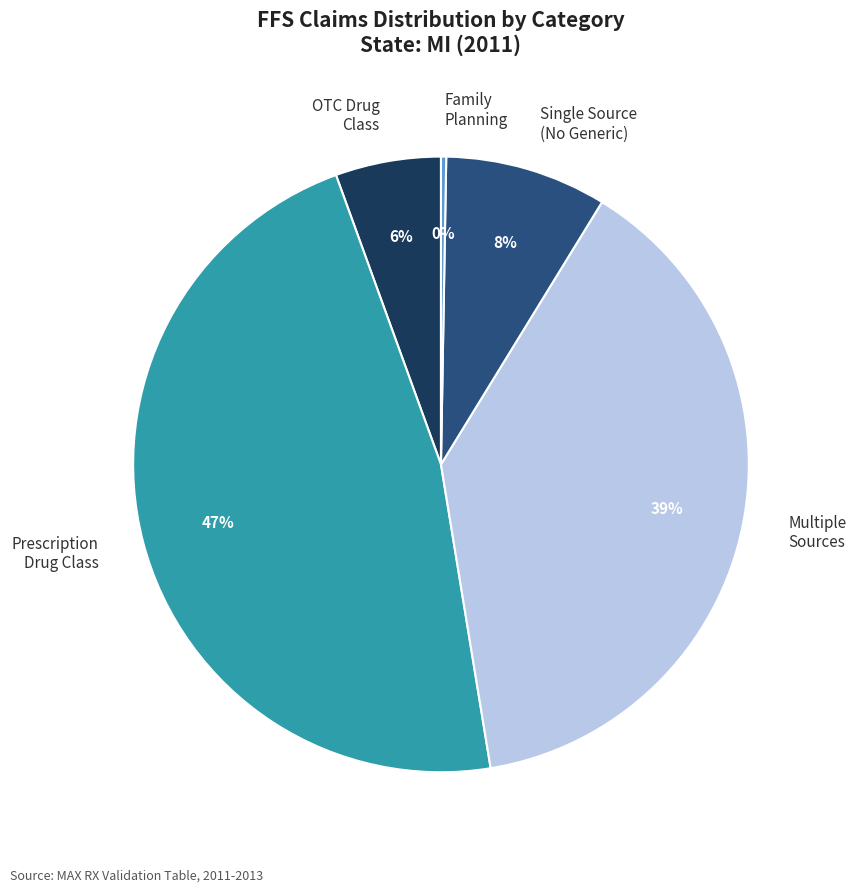

Which category has the biggest portion of the pie?

Prescription Drug Class